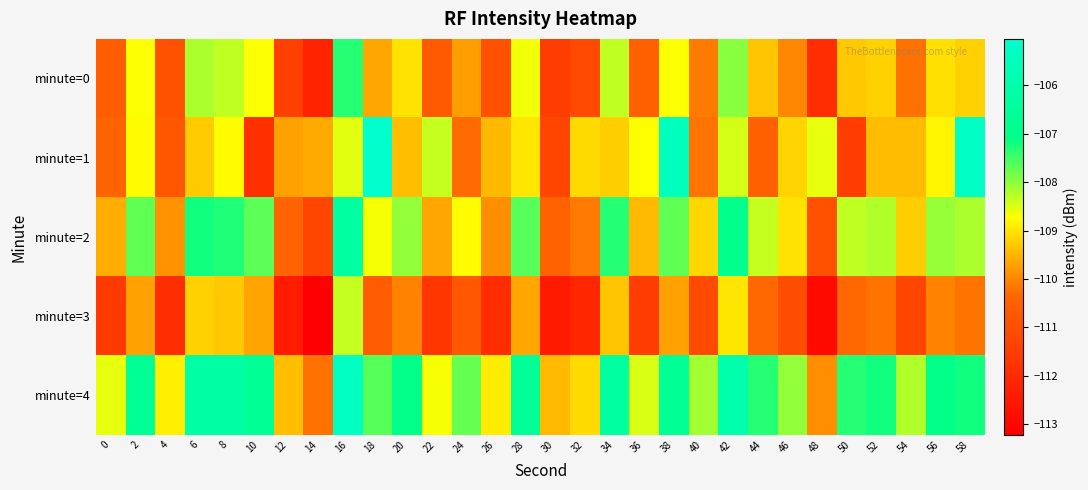

At 2, list the series in order from largest to smallest.

minute=4, minute=2, minute=0, minute=1, minute=3